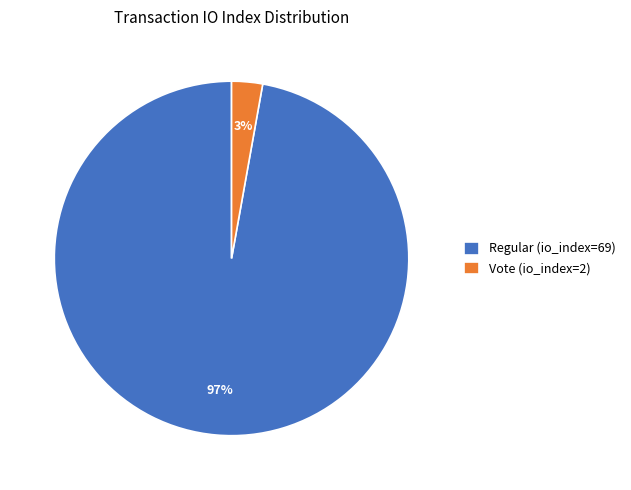

Which has a higher value, Vote (io_index=2) or Regular (io_index=69)?

Regular (io_index=69)